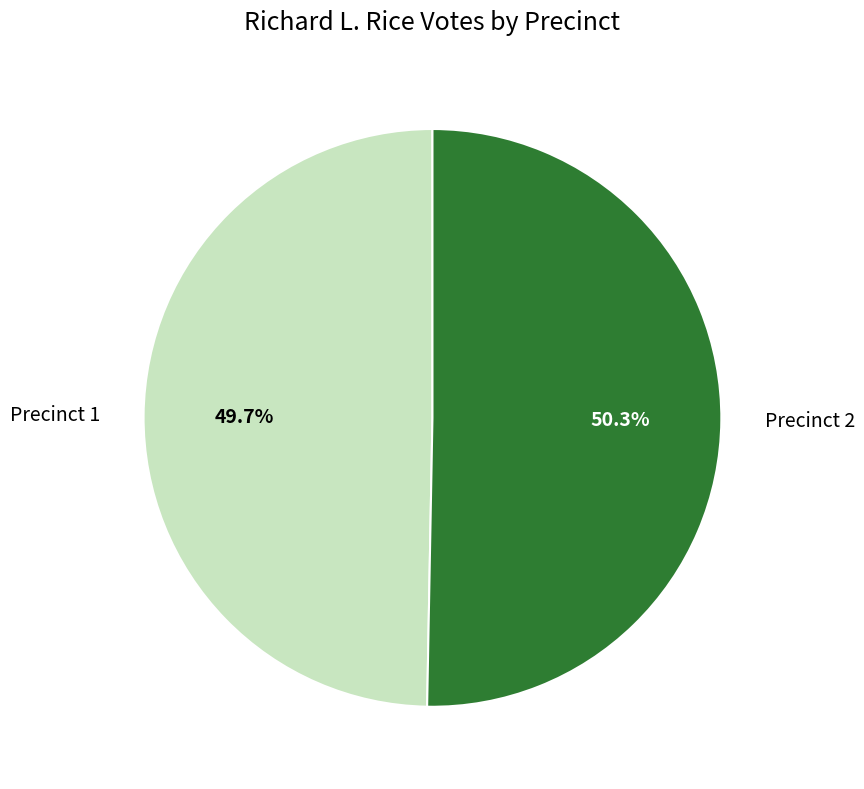

Does any single category account for the majority?

Yes